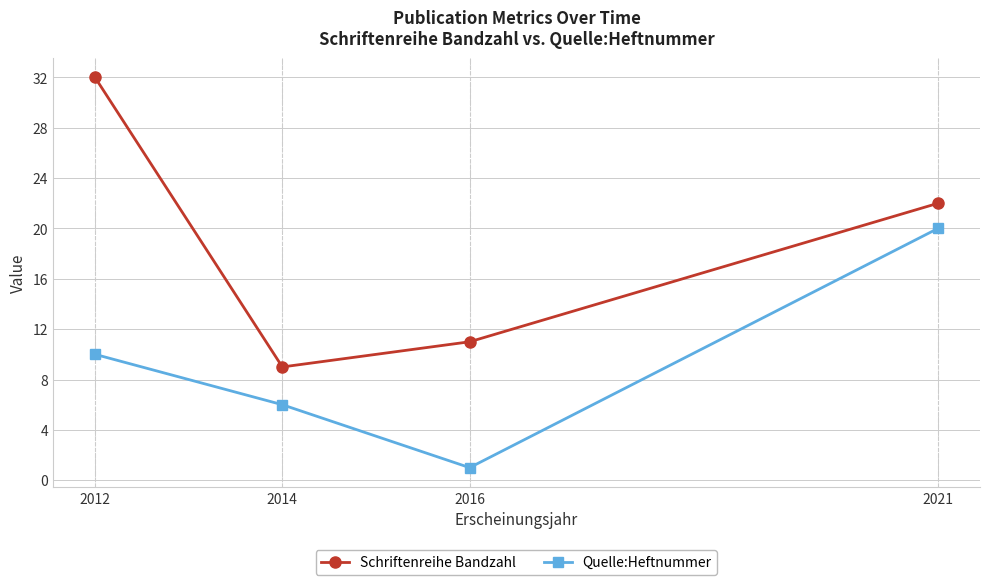

List the series in order of their overall mean, highest first.

Schriftenreihe Bandzahl, Quelle:Heftnummer